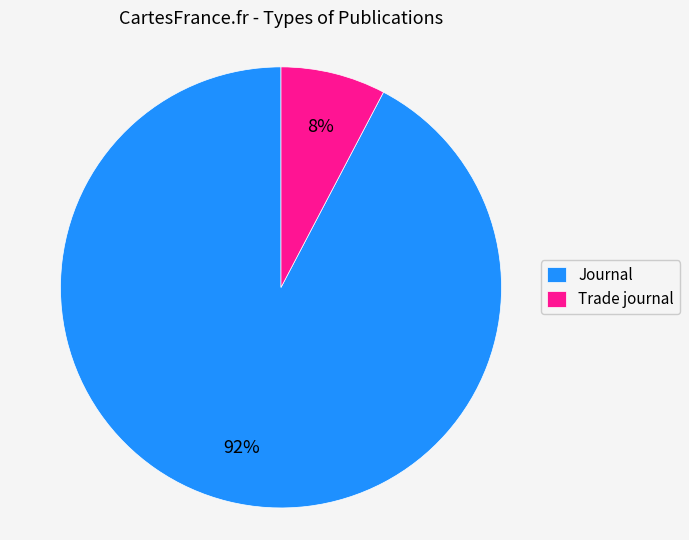

To the nearest percent, what is the average slice percentage?

50%